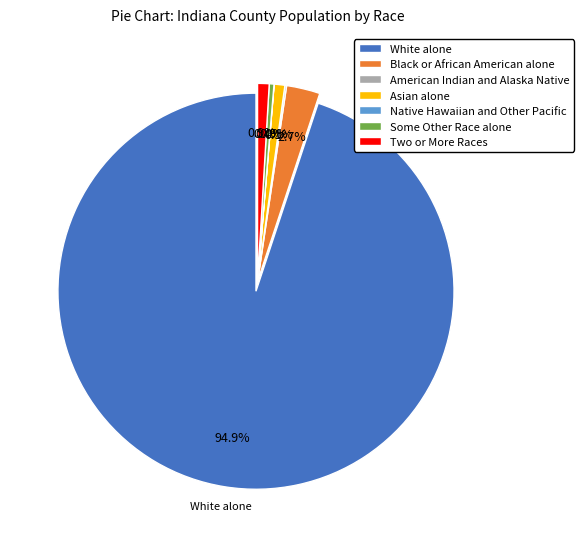

How many slices are in this pie chart?

7